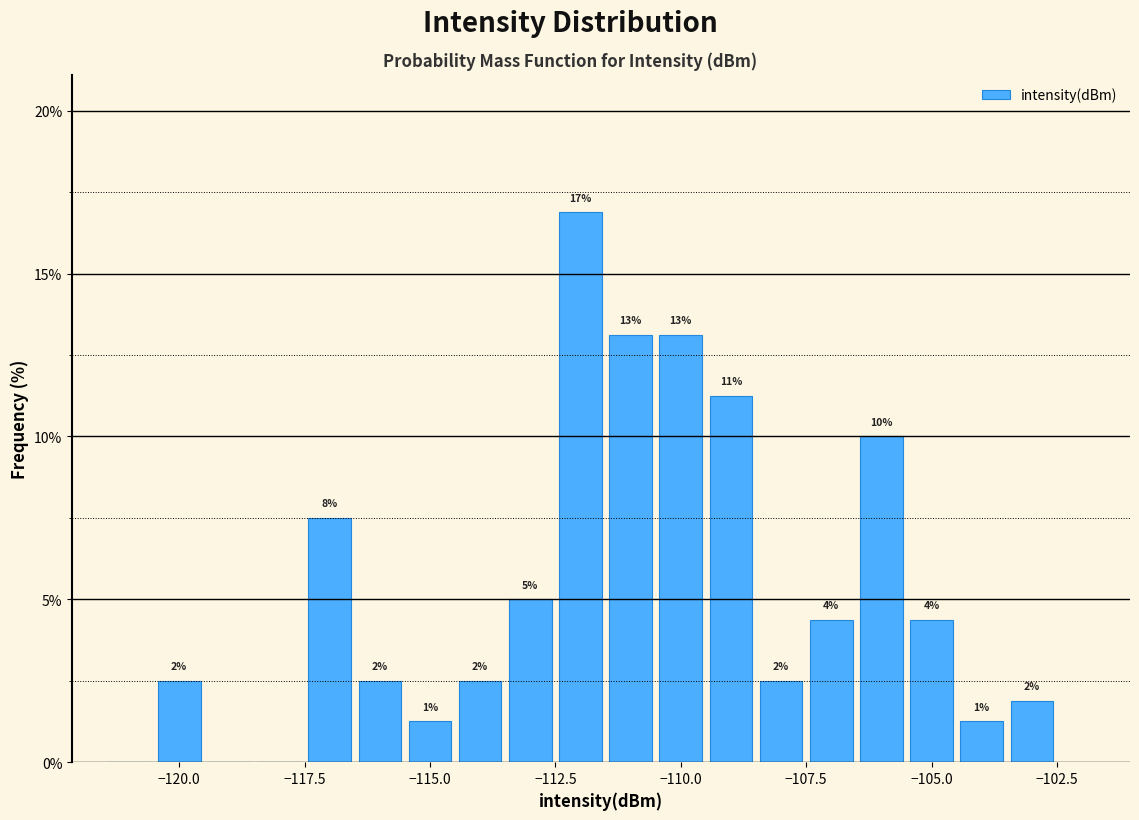

Around what value on the x-axis is the tallest bar? Give the approximate position of its centre, as read against the axis.

-112.0